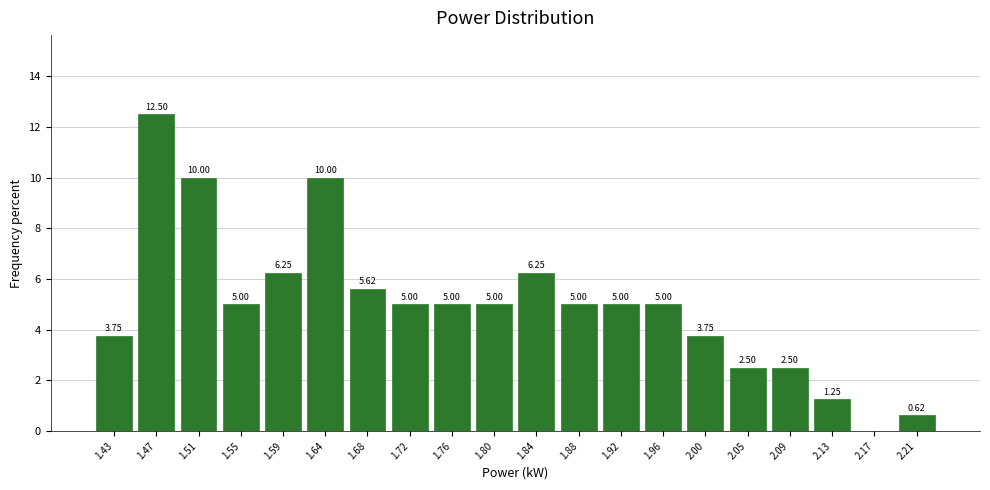

Over which range of the x-axis is the bar tallest?

1.451 to 1.492